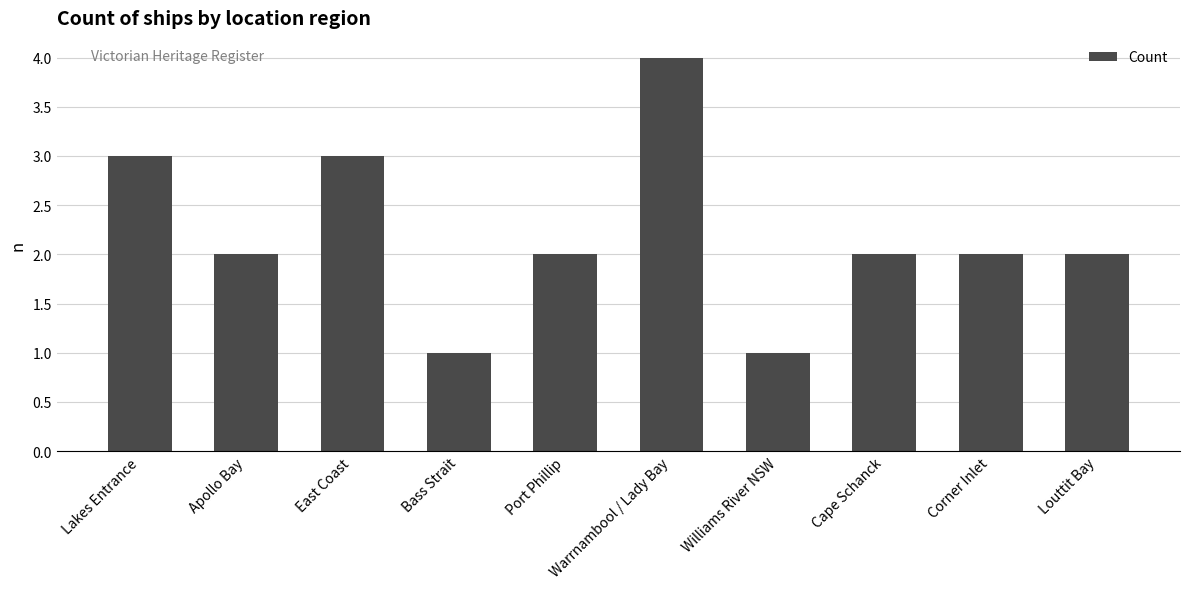

What is the difference between the values at Lakes Entrance and Apollo Bay?

1